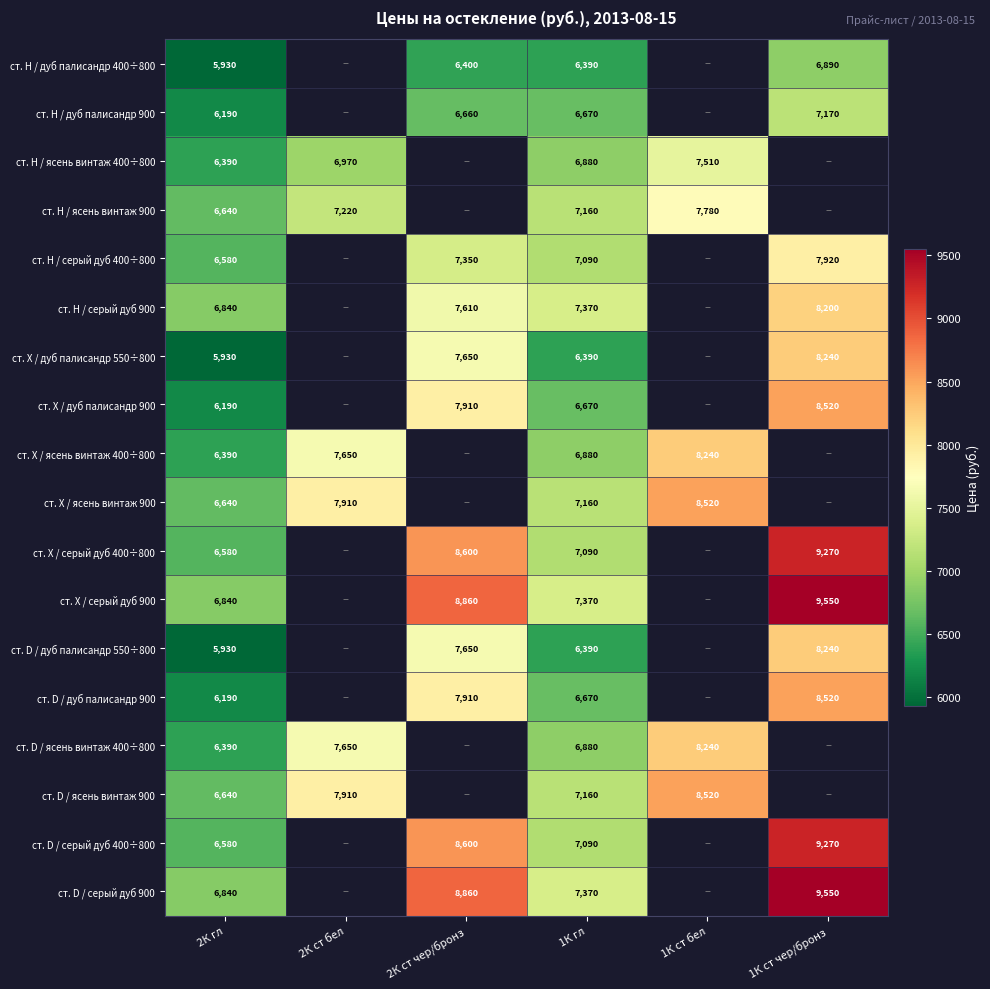

True or false: ст. X / серый дуб 900 has a value of 3889.8 at 1К ст чер/бронз.

False